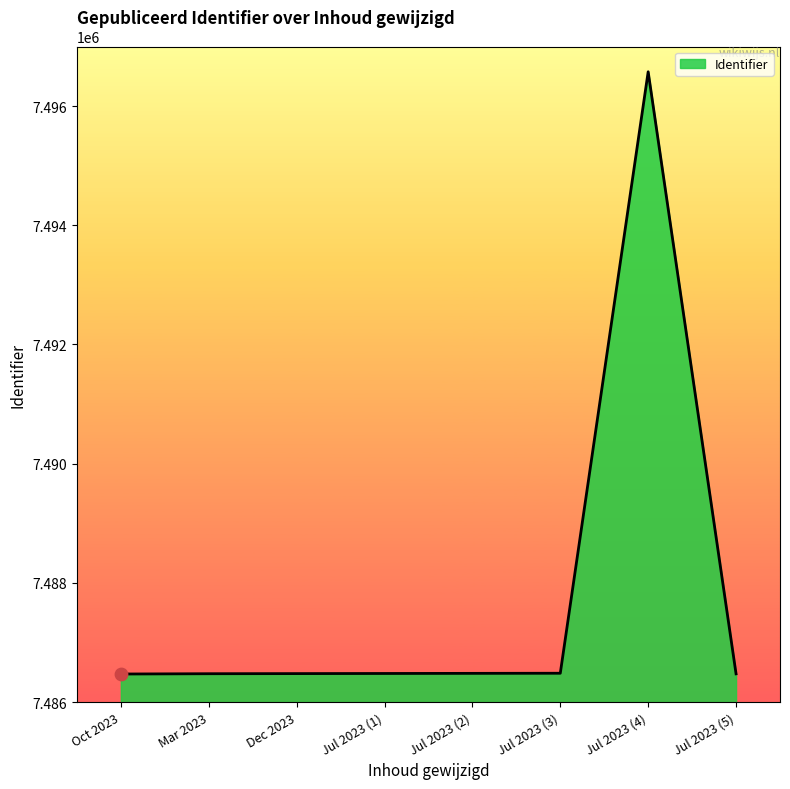

Approximately how many times larger is the value at Jul 2023 (1) compared to Jul 2023 (4)?

1.0